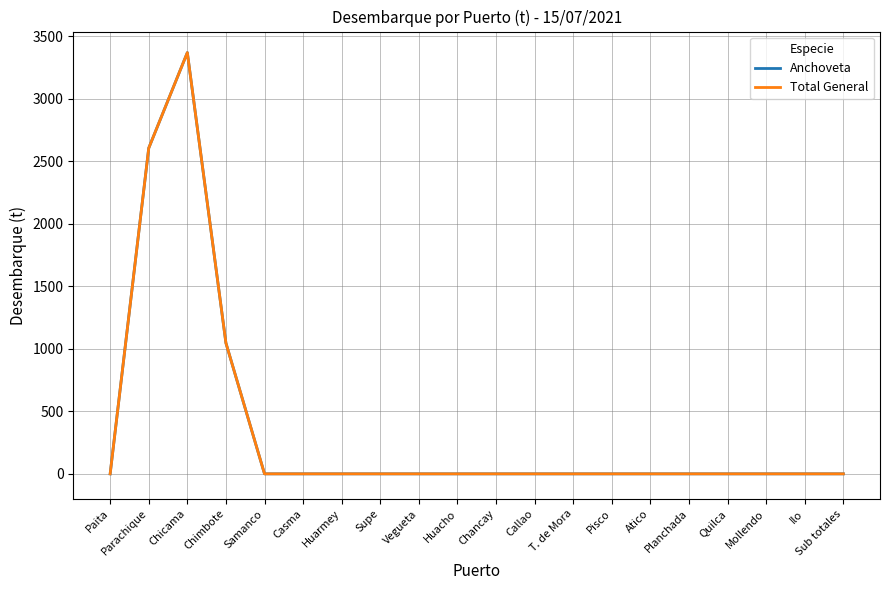

Does the chart have visible grid lines?

Yes